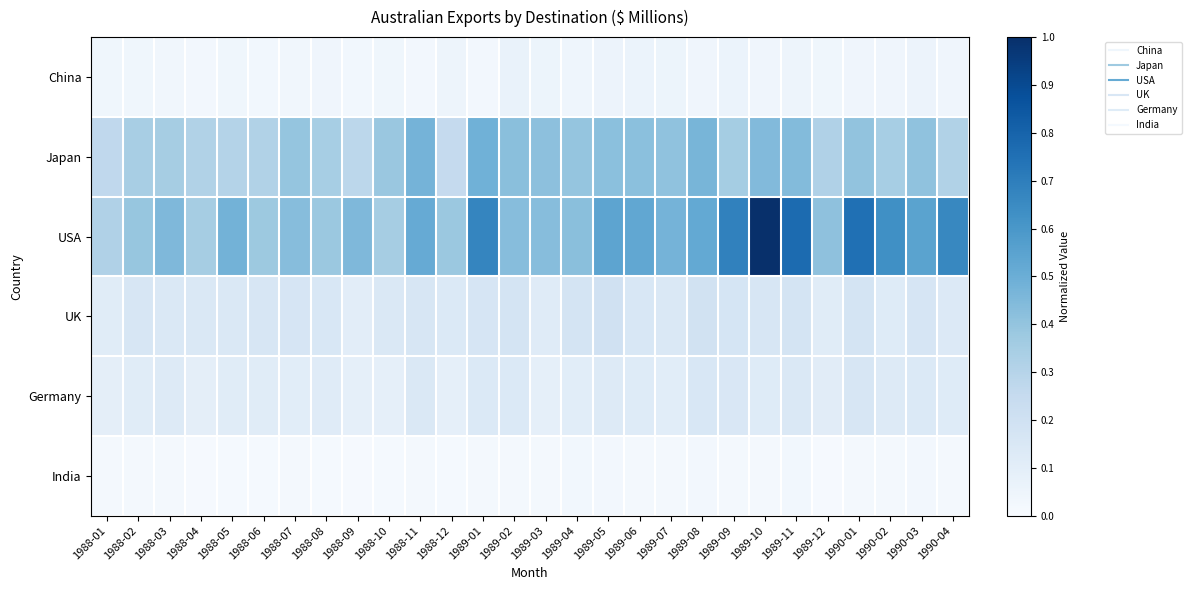

Rank the series by their maximum value, from highest to lowest.

USA, Japan, UK, Germany, China, India